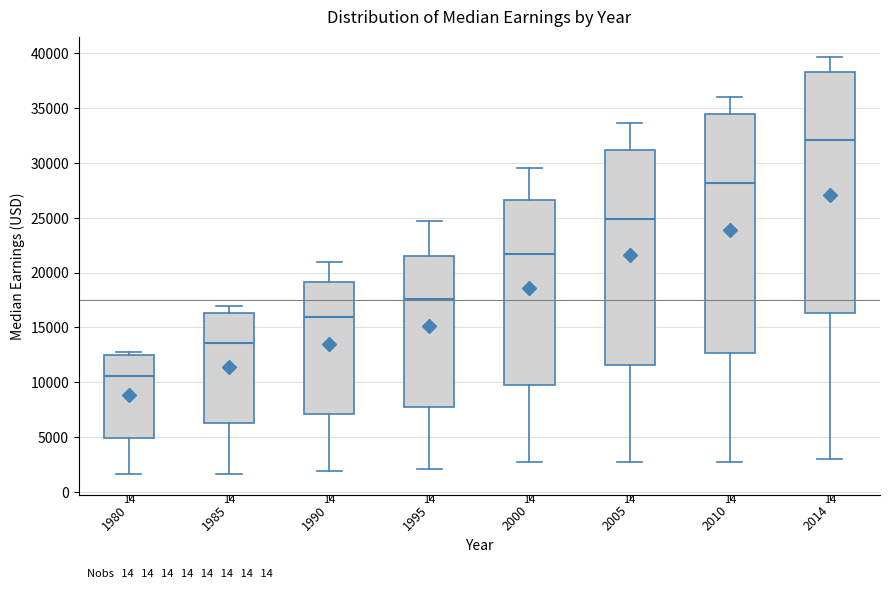

Where does the upper whisker of the box at x = 1985 end on the y-axis? The values are not printed on the chart, so give them approximately, as read against the axis.

17000